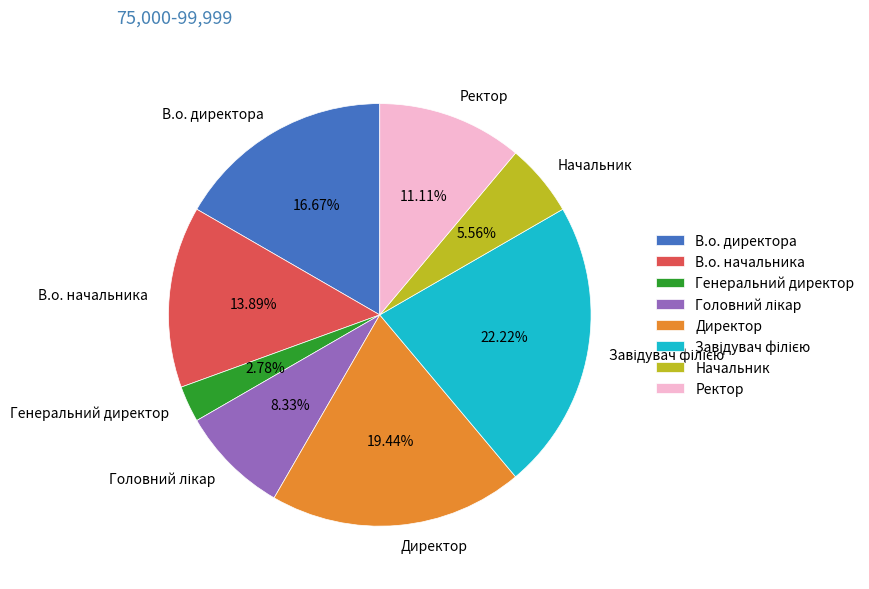

Does Генеральний директор represent more than half of the total?

No